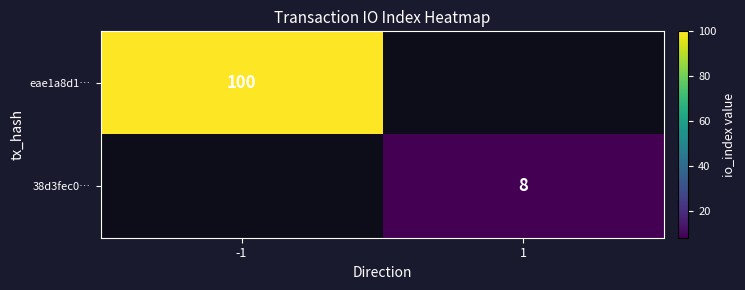

True or false: 38d3fec0… has a value of 12 at 1.

False